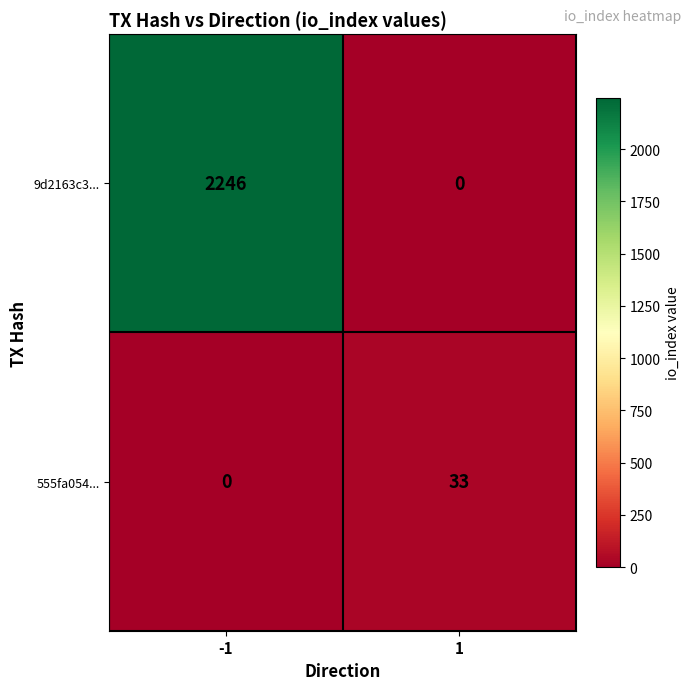

List the series in order of their peak value, highest first.

9d2163c3..., 555fa054...